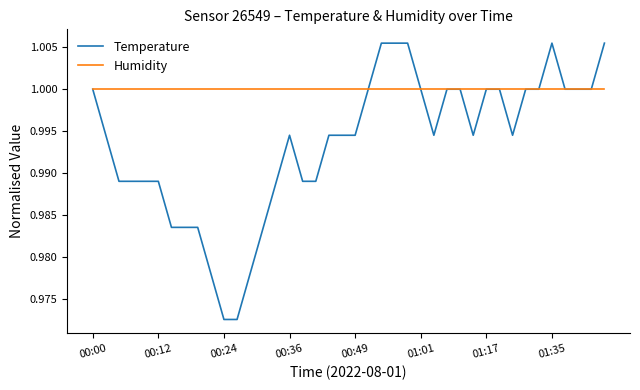

List the series in order of their overall mean, highest first.

Humidity, Temperature